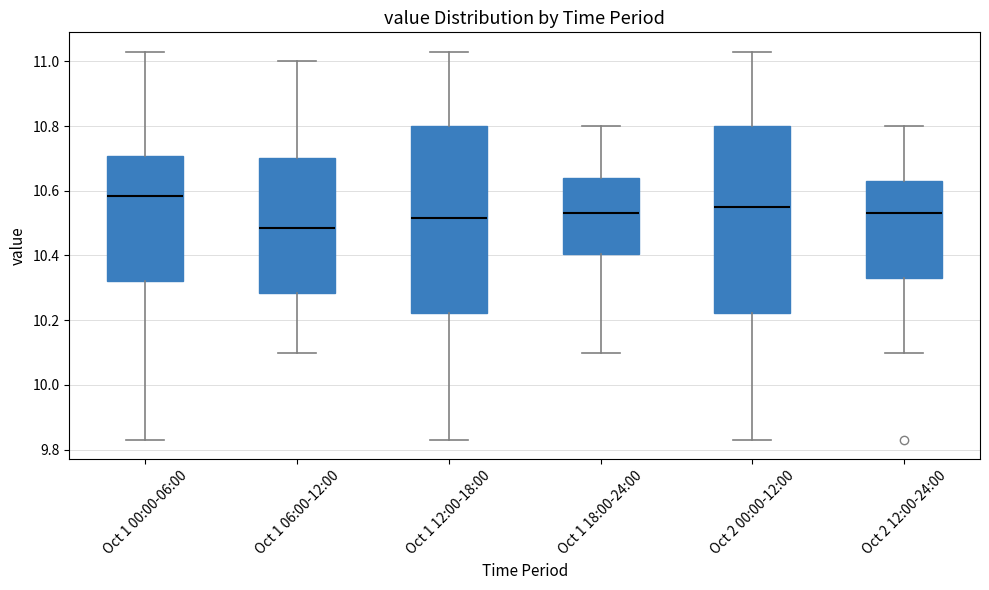

Reading left to right, read every box against the y-axis: the position of its median line, the range the box covers, and the ends of its whiskers. The values are not printed on the chart, so give them approximately, as read against the axis.

Oct 1 00:00-06:00: median 10.58, box 10.32 to 10.70, whiskers 9.84 to 11.04
Oct 1 06:00-12:00: median 10.48, box 10.28 to 10.70, whiskers 10.10 to 11.00
Oct 1 12:00-18:00: median 10.52, box 10.22 to 10.80, whiskers 9.84 to 11.04
Oct 1 18:00-24:00: median 10.54, box 10.40 to 10.64, whiskers 10.10 to 10.80
Oct 2 00:00-12:00: median 10.56, box 10.22 to 10.80, whiskers 9.84 to 11.04
Oct 2 12:00-24:00: median 10.54, box 10.34 to 10.64, whiskers 10.10 to 10.80